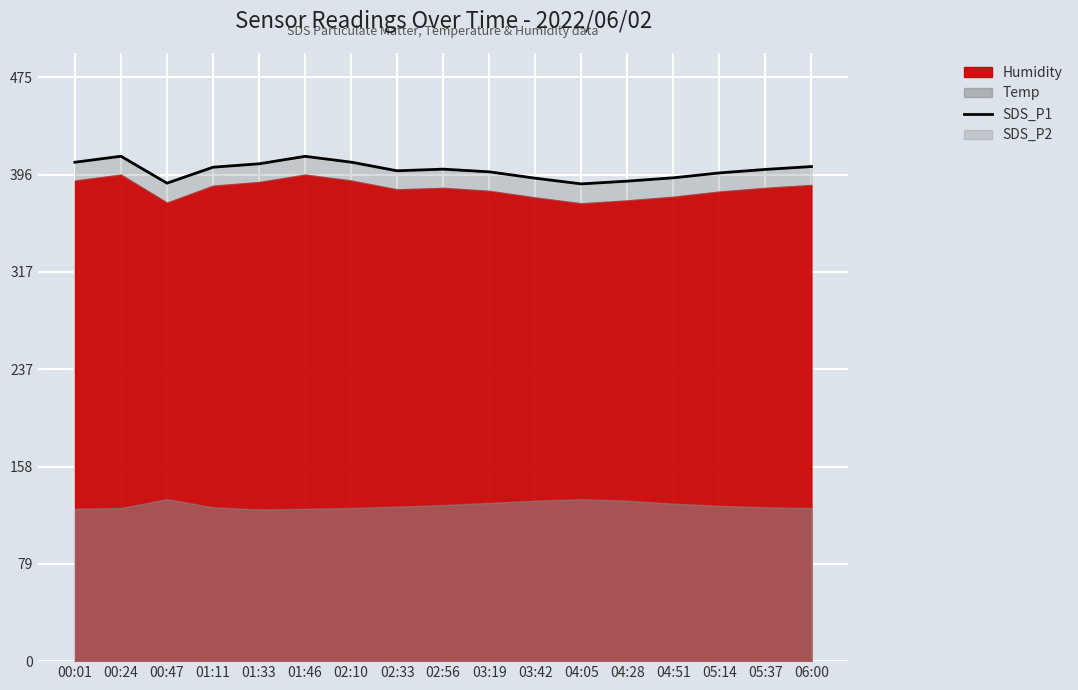

What is the value of the 11th point from the left?

393.7